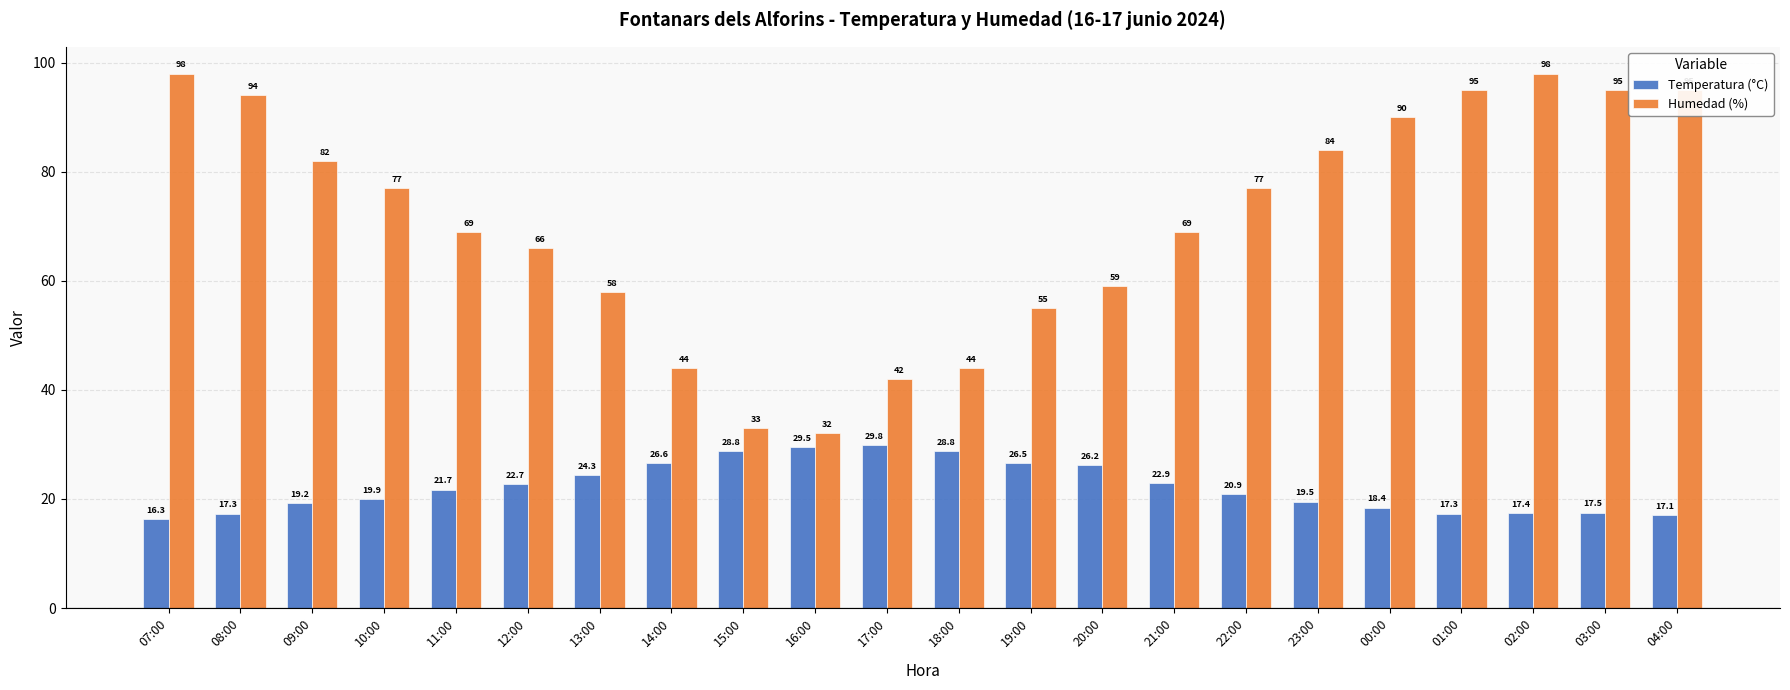

Which series has the widest spread of values?

Humedad (%)